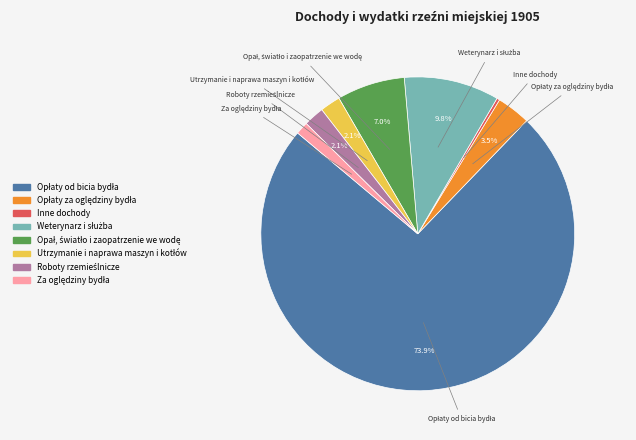

How many slices are in this pie chart?

8